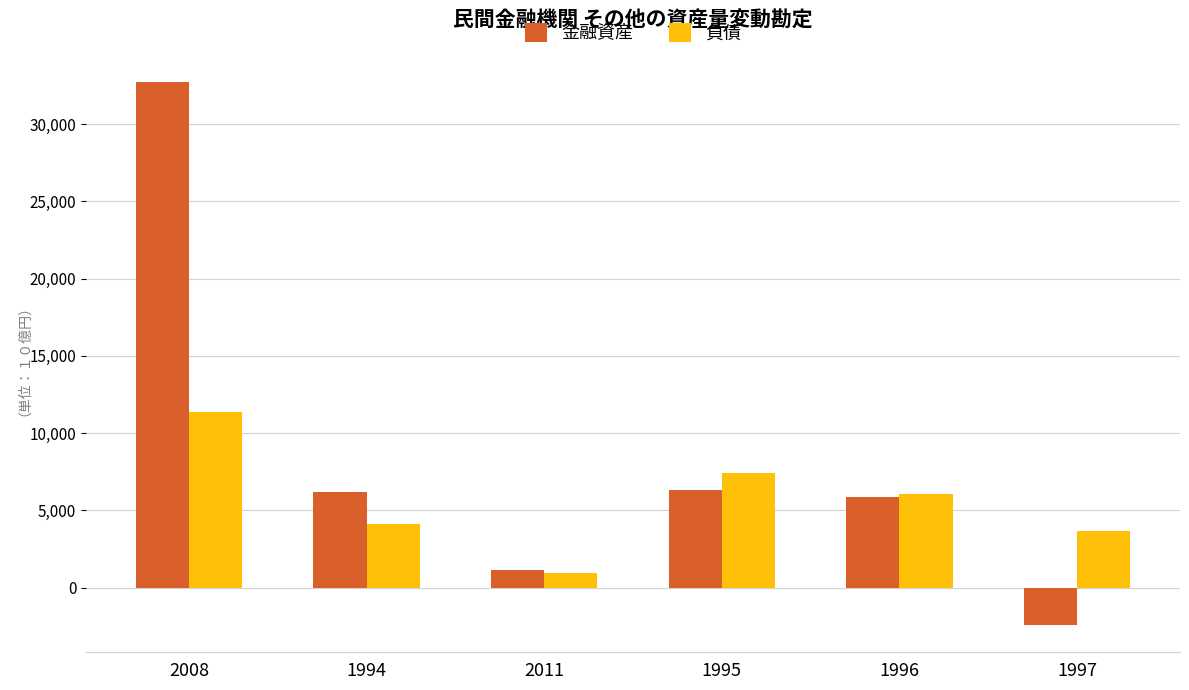

What is the approximate value of 金融資産 at 1996?

5834.9